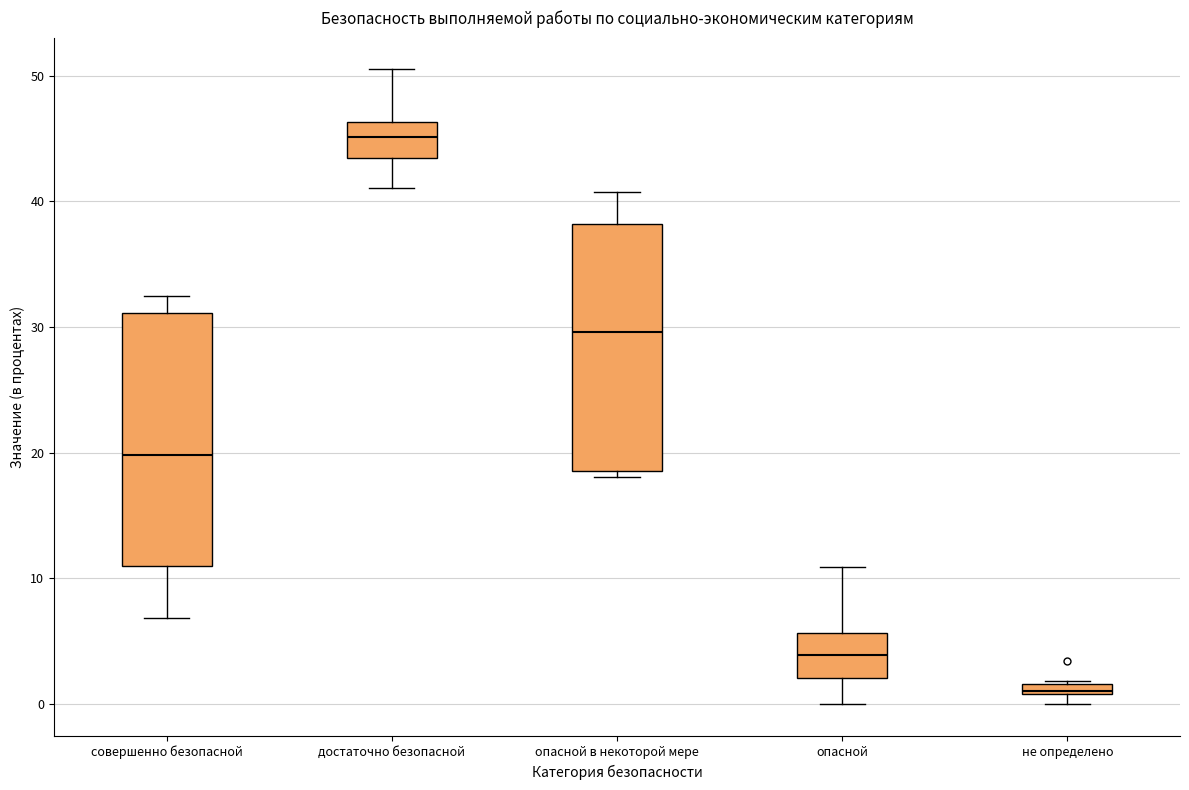

Which box has the lowest median line?

не определено